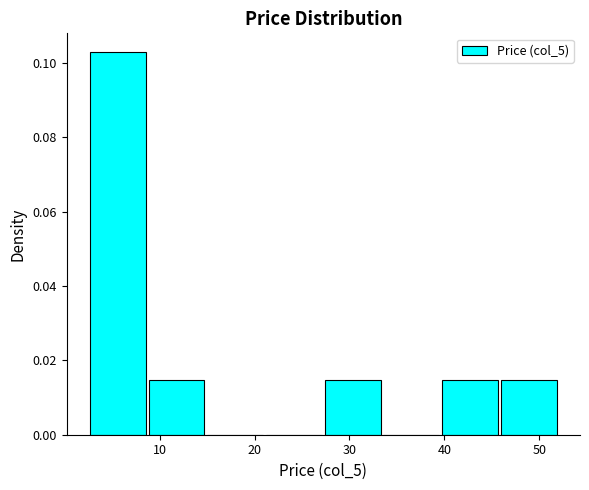

Over which range of the x-axis is the bar tallest?

3 to 9